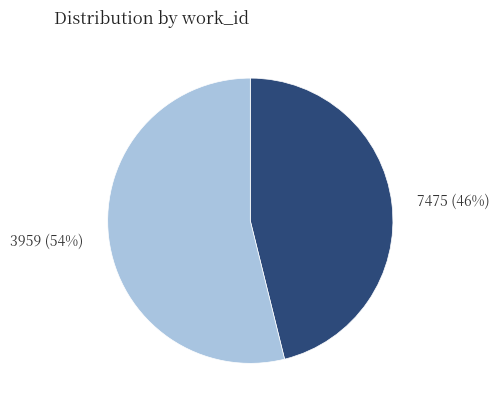

To the nearest percent, what is the difference between the 3959 and 7475 slice percentages?

8%